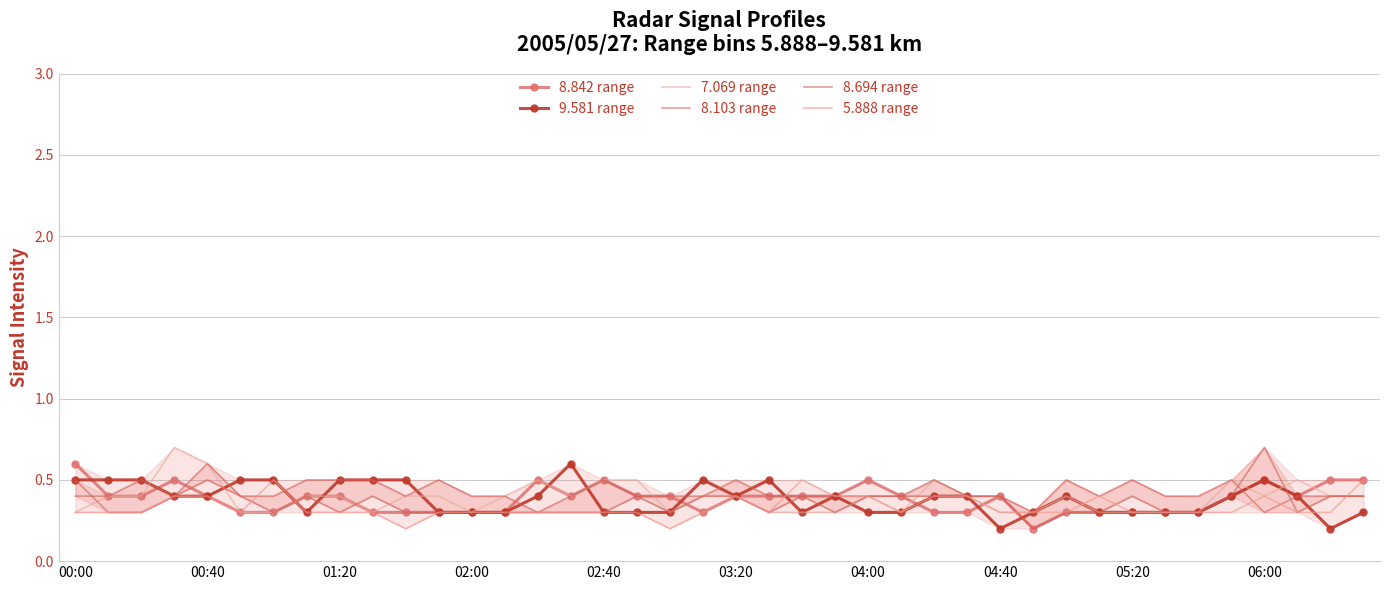

What is the difference between the 8.103 range values at 00:00 and 39?

0.1